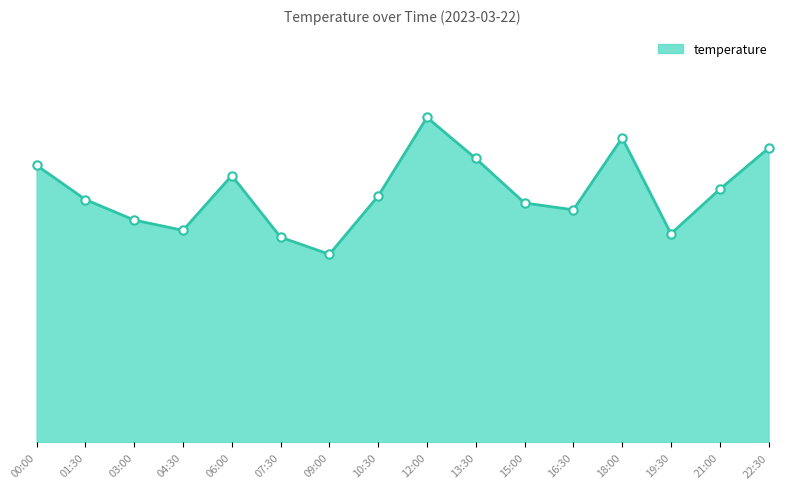

What is the label of the 2nd point from the left?

01:30